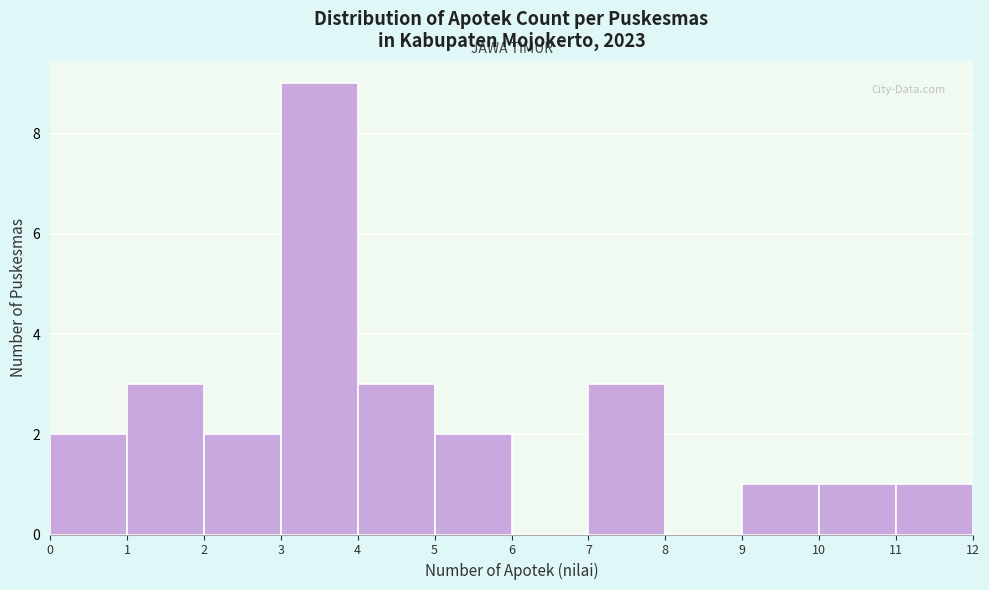

Reading left to right, list every bar in this chart as the range it spans on the x-axis followed by its height. The values are not printed on the chart, so give them approximately, as read against the axis.

0 to 1: 2
1 to 2: 3
2 to 3: 2
3 to 4: 9
4 to 5: 3
5 to 6: 2
6 to 7: 0
7 to 8: 3
8 to 9: 0
9 to 10: 1
10 to 11: 1
11 to 12: 1